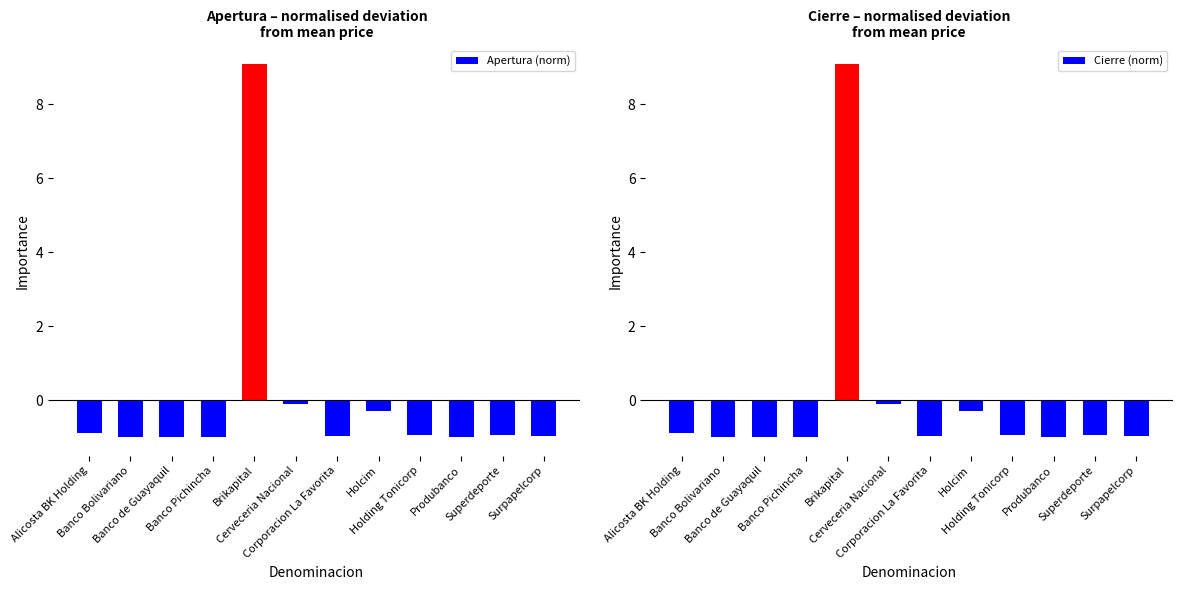

Which series changed the most between Holcim and Holding Tonicorp?

Apertura (norm)